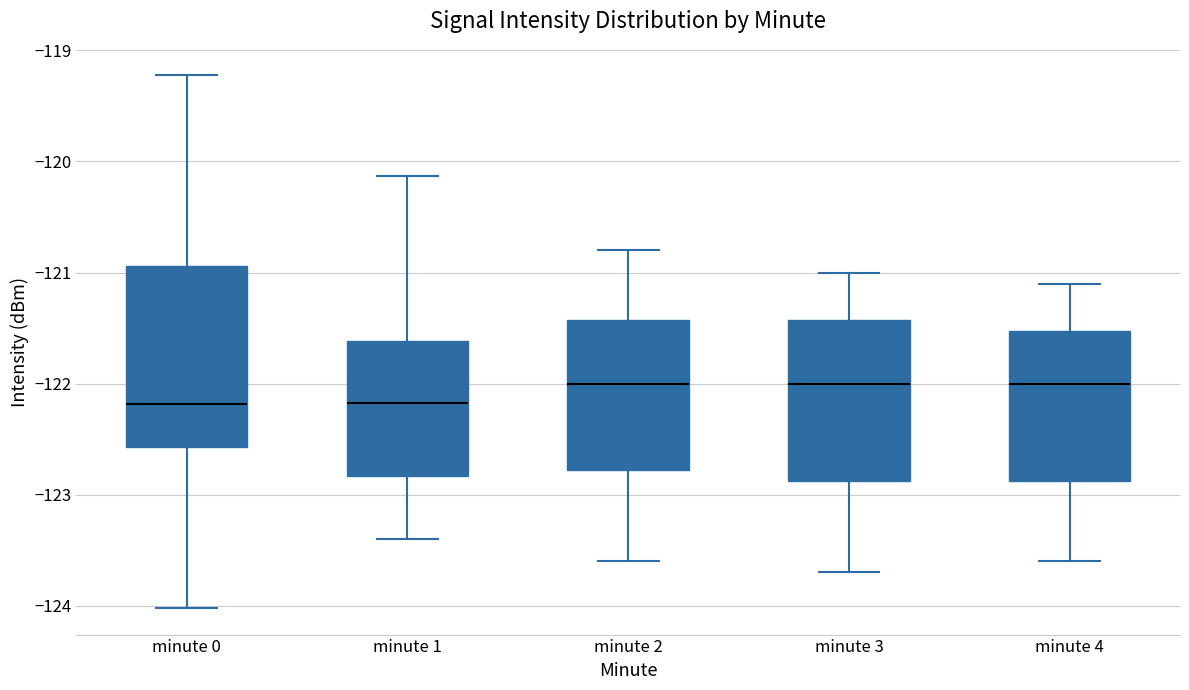

Reading left to right, read every box against the y-axis: the position of its median line, the range the box covers, and the ends of its whiskers. The values are not printed on the chart, so give them approximately, as read against the axis.

minute 0: median -122.2, box -122.6 to -120.9, whiskers -124.0 to -119.2
minute 1: median -122.2, box -122.8 to -121.6, whiskers -123.4 to -120.1
minute 2: median -122.0, box -122.8 to -121.4, whiskers -123.6 to -120.8
minute 3: median -122.0, box -122.9 to -121.4, whiskers -123.7 to -121.0
minute 4: median -122.0, box -122.9 to -121.5, whiskers -123.6 to -121.1